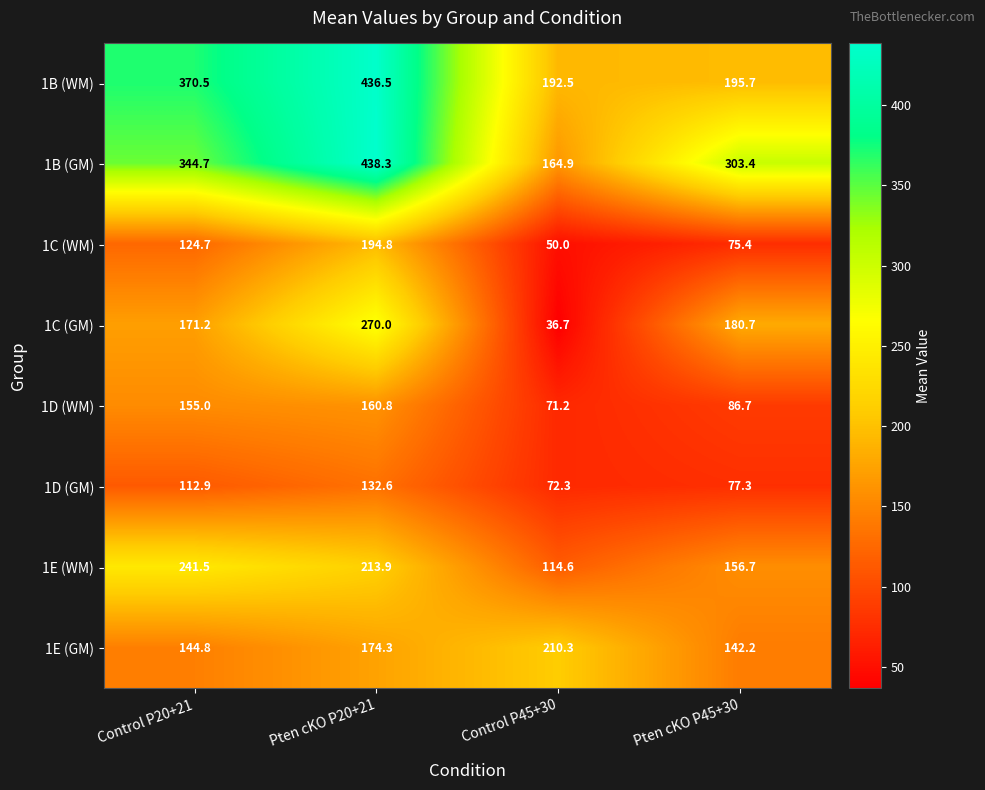

Count the number of data series in this chart.

8